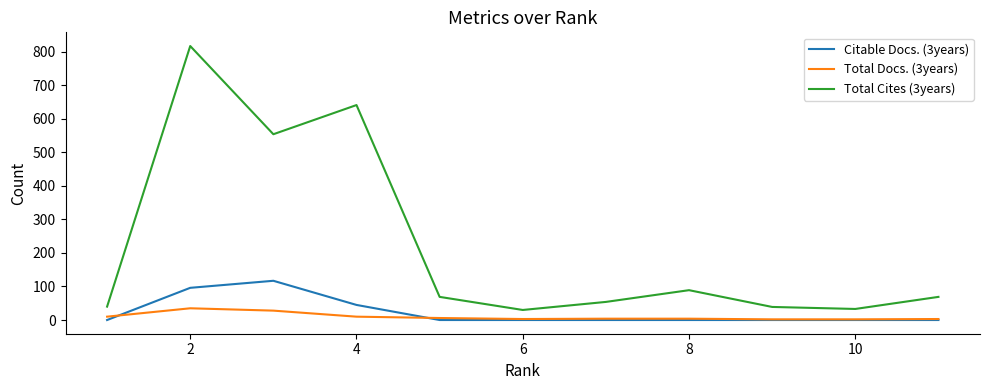

True or false: Total Cites (3years) and Citable Docs. (3years) cross at least once.

False